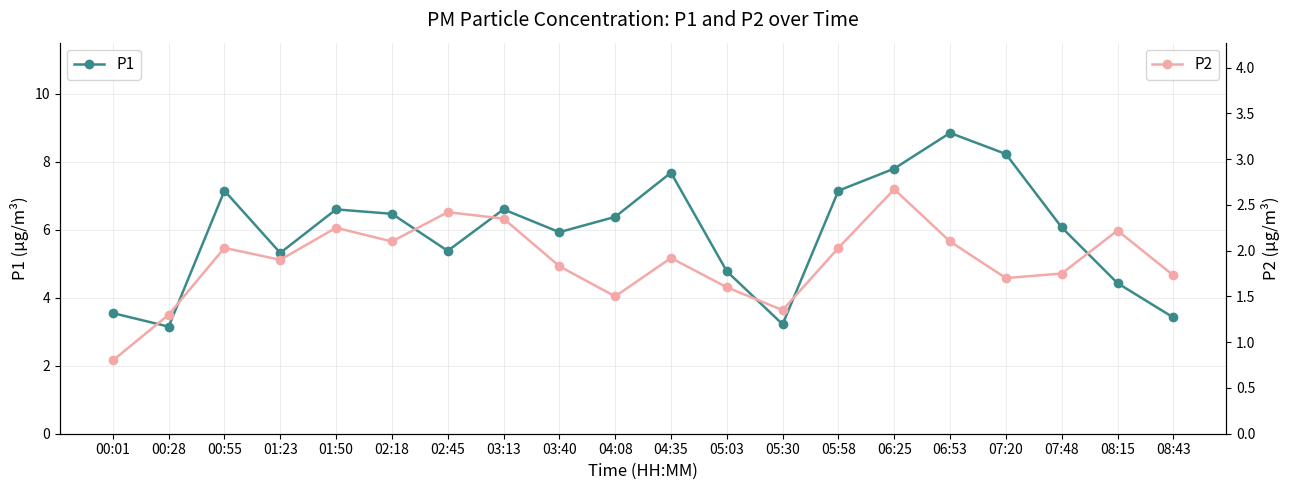

True or false: P2 and P1 cross at least once.

False